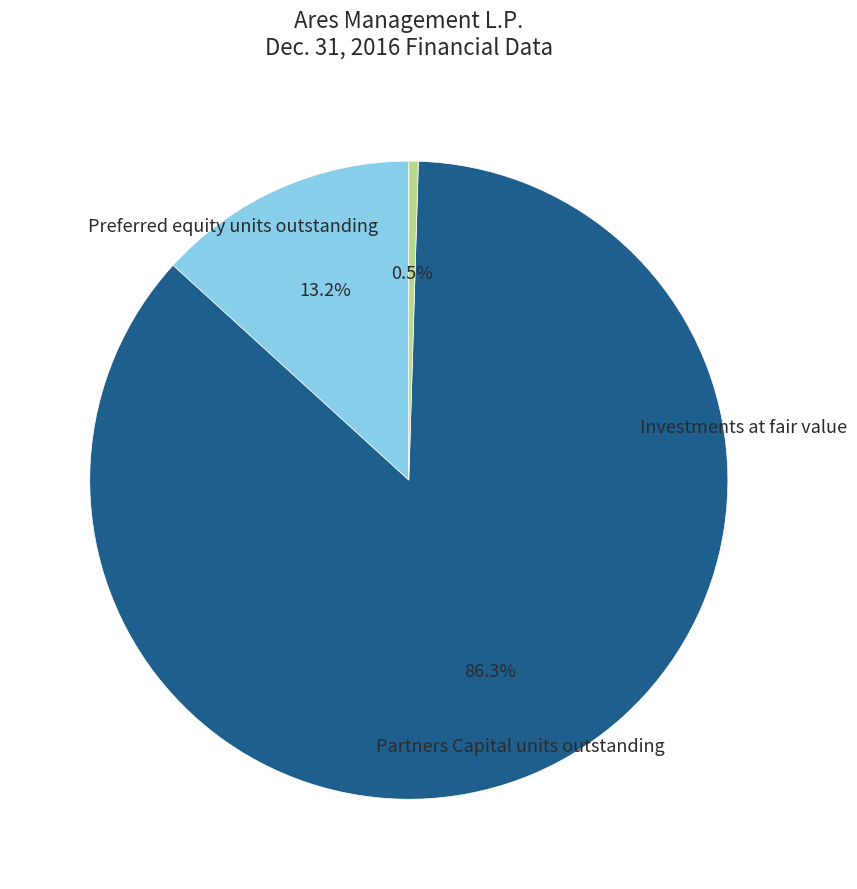

Does any single category account for the majority?

Yes